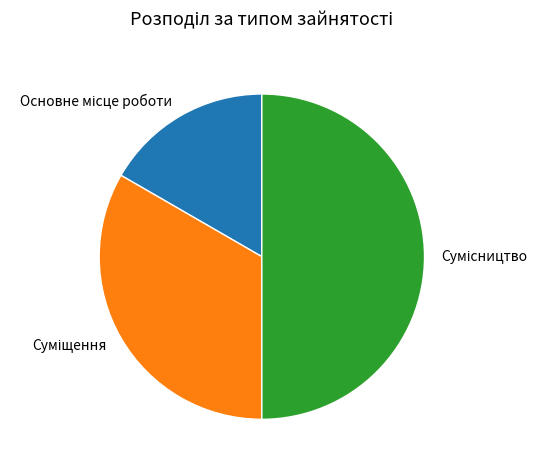

How many slices are in this pie chart?

3